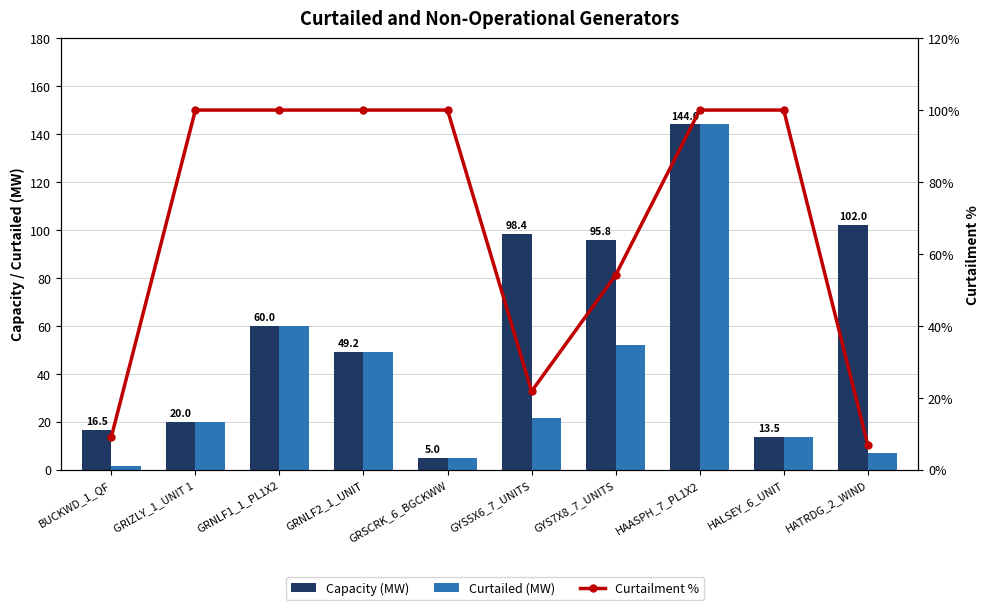

What is the difference between the second highest and minimum values in the Capacity (MW) series?

97.0